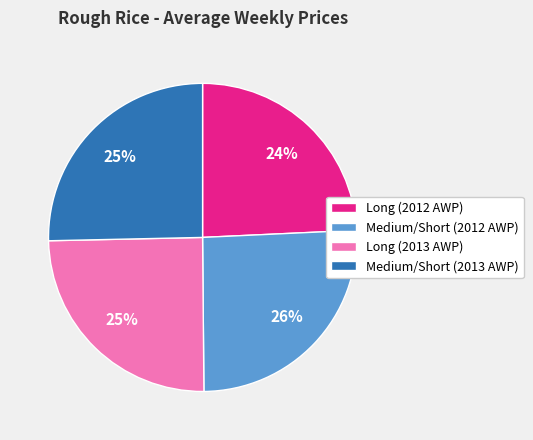

Does Long (2013 AWP) represent more than half of the total?

No